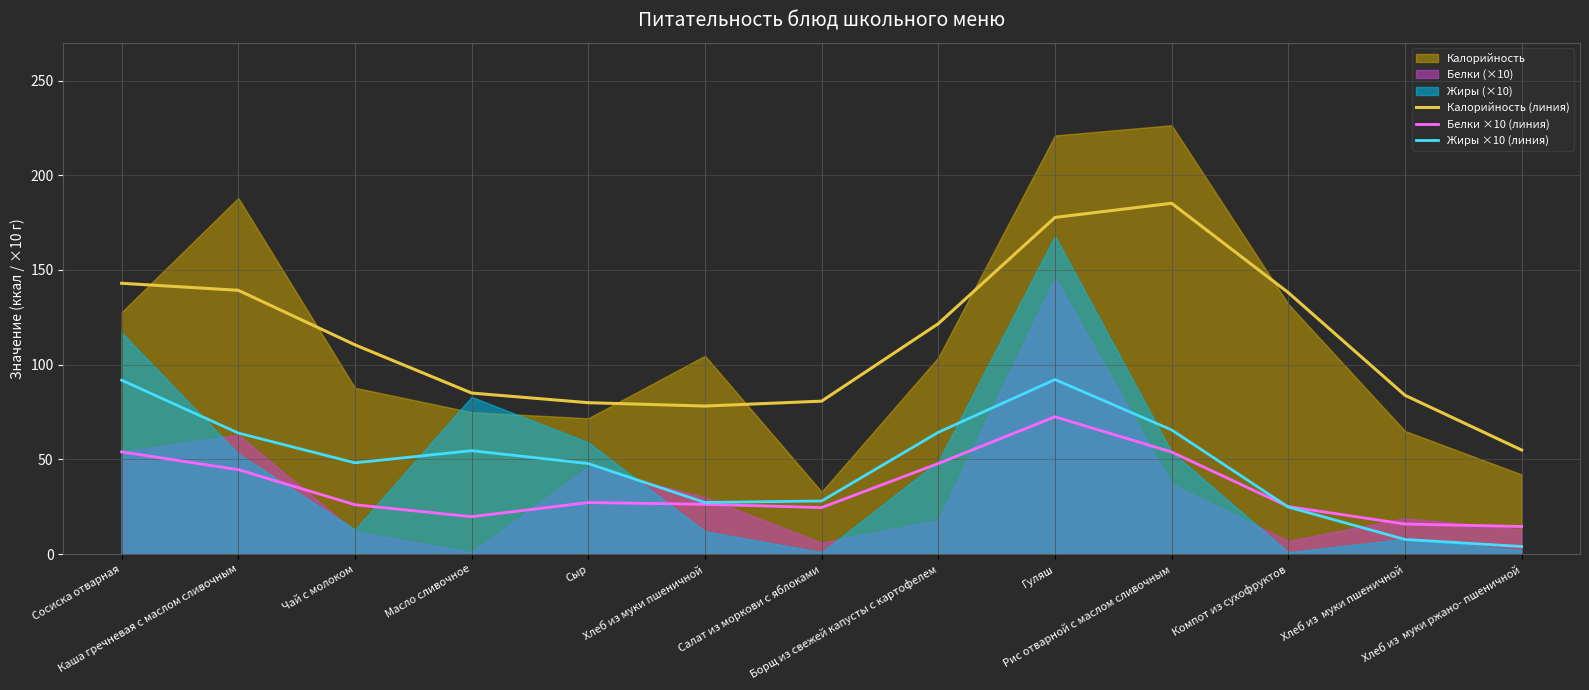

Where is the first local minimum for Калорийность (линия)?

Хлеб из муки пшеничной